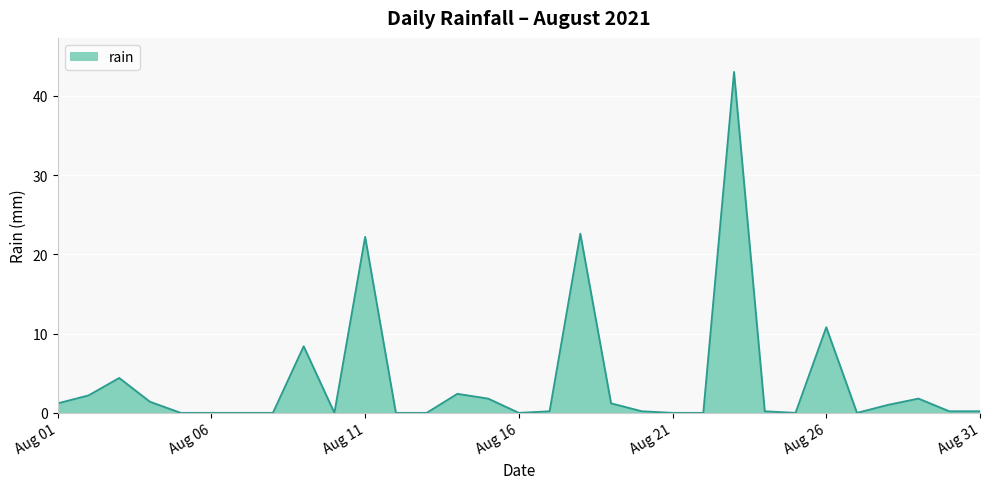

What is the difference between the maximum and second lowest values?

43.0